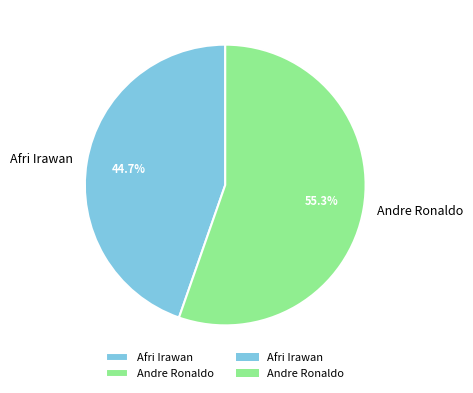

What portion of the pie excludes Andre Ronaldo?

44.7%